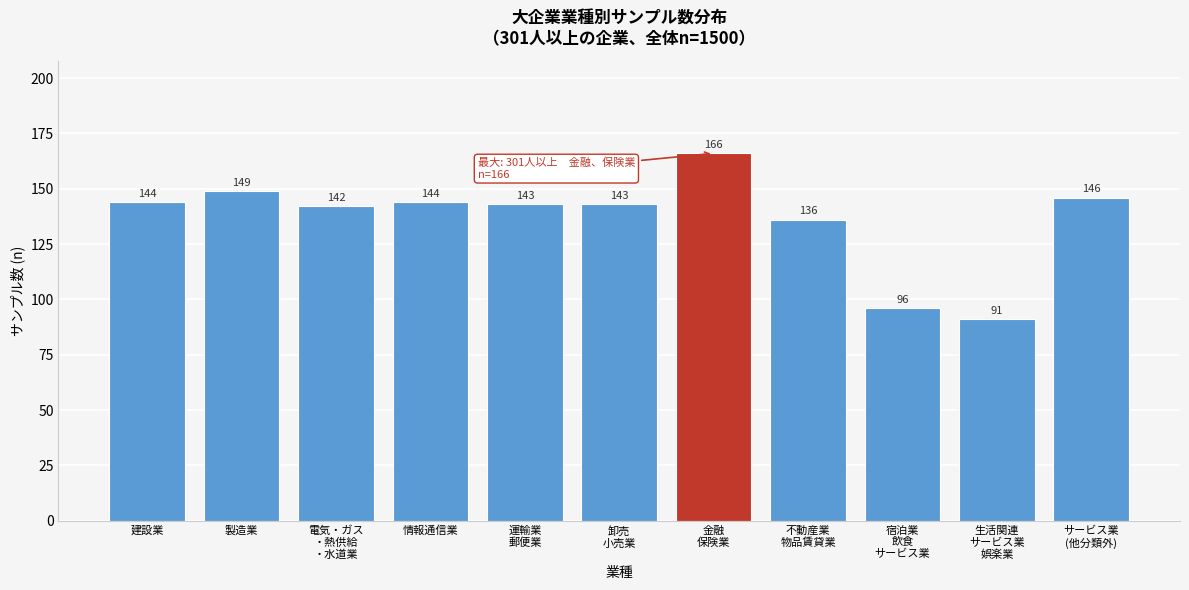

Reading right to left, extract all data points from this chart.

146	91	96	136	166	143	143	144	142	149	144